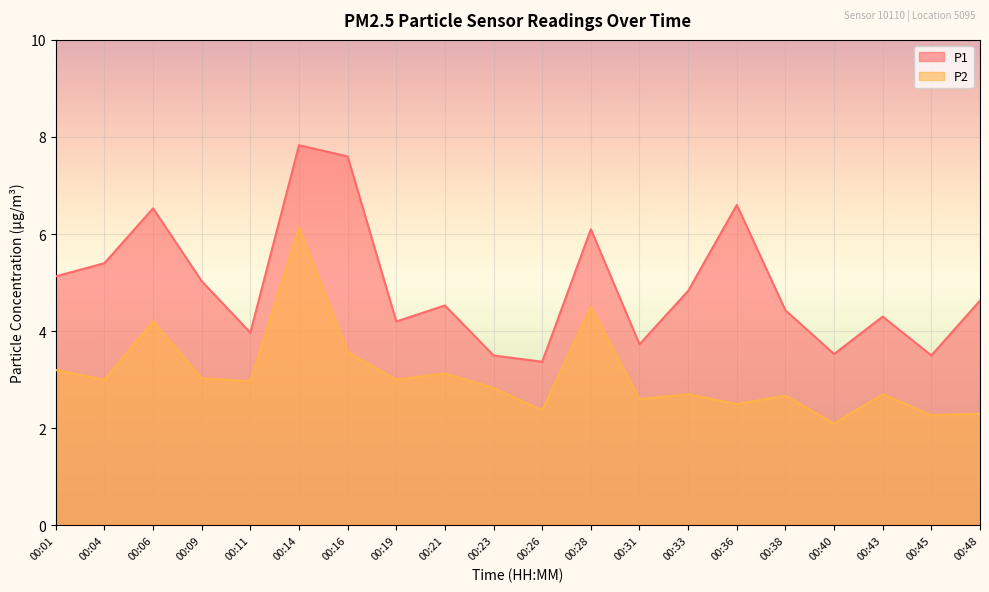

What is the sum of all P2 values?

61.8